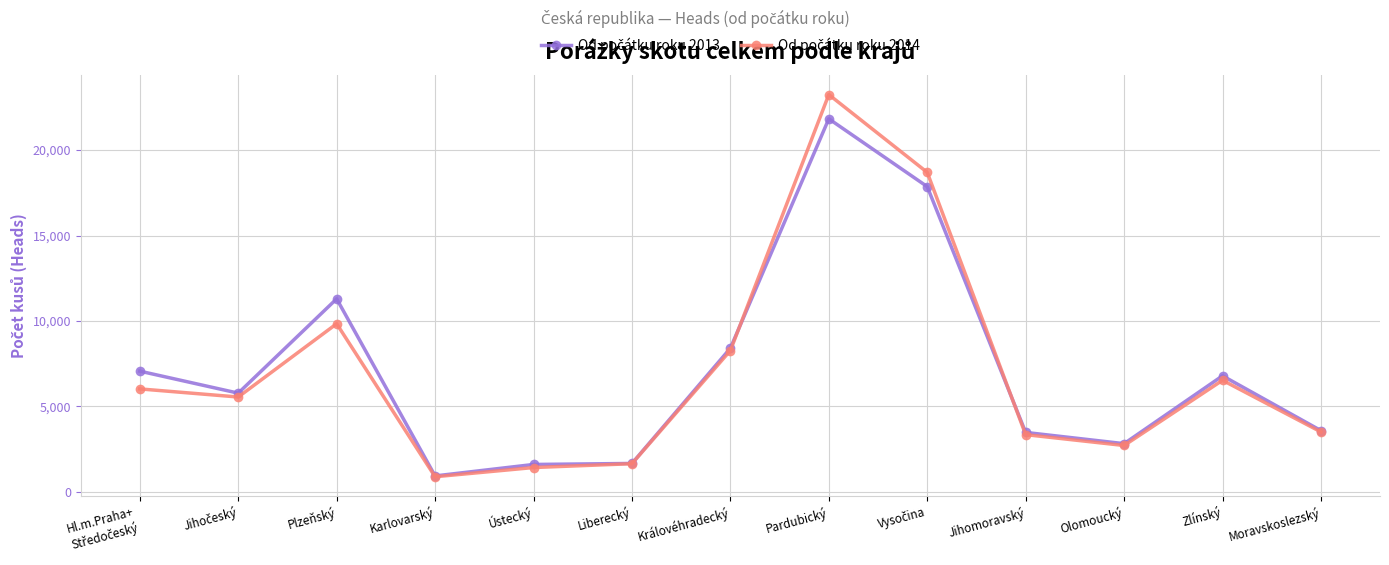

What is the spread (max minus min) of values at Liberecký?

15